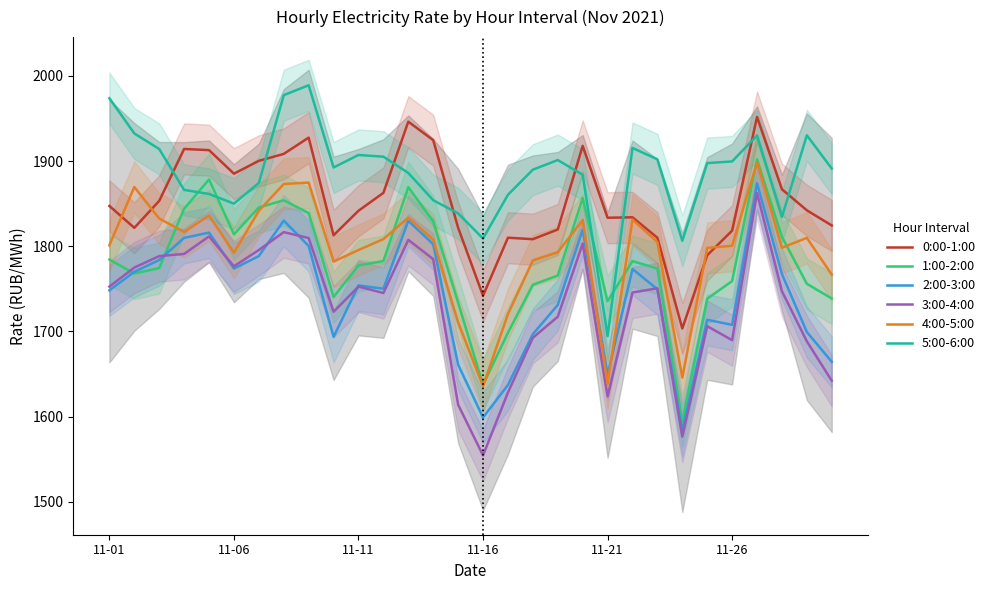

Which series has the largest total across all categories?

5:00-6:00